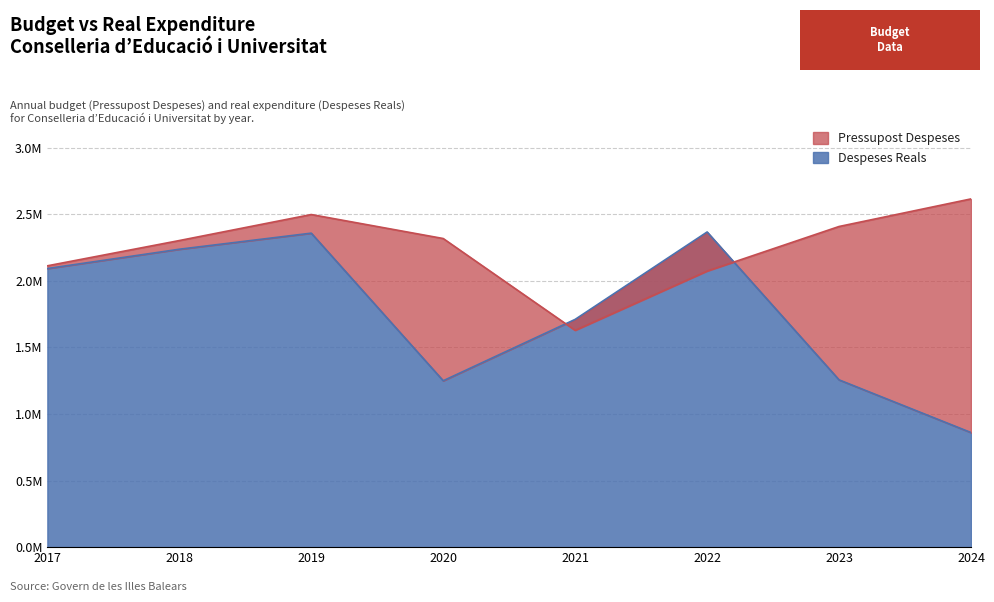

At which label is Despeses Reals closest to 1613531?

2021